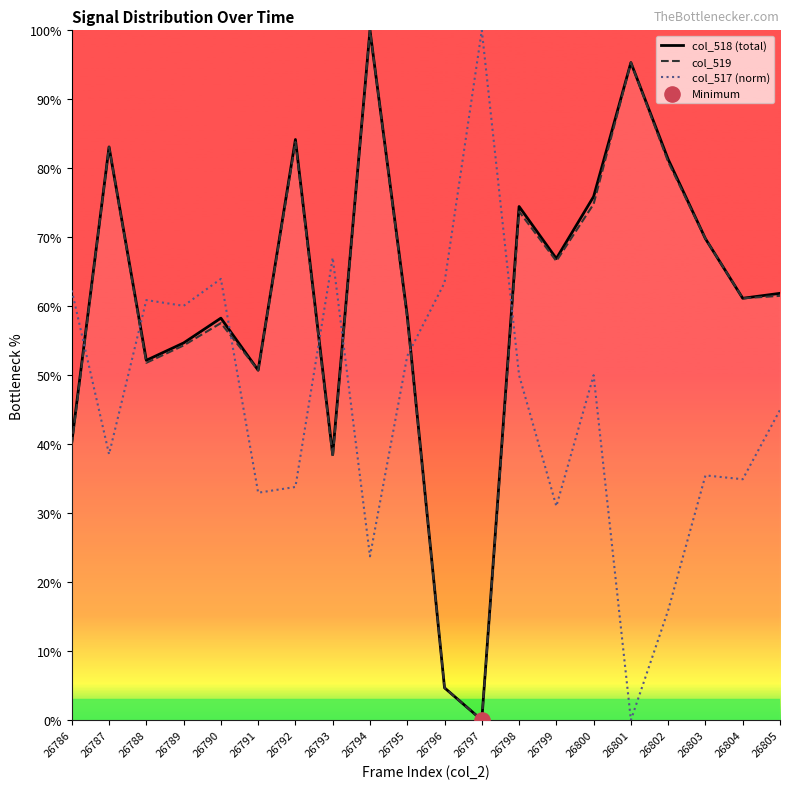

What is the total value across all series at 26801?

190.6